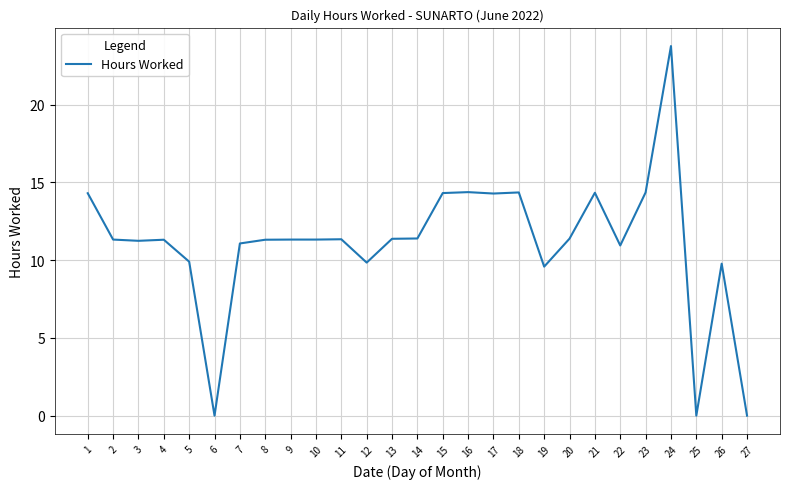

What is the ratio of the value at 10 to the value at 18?

0.8